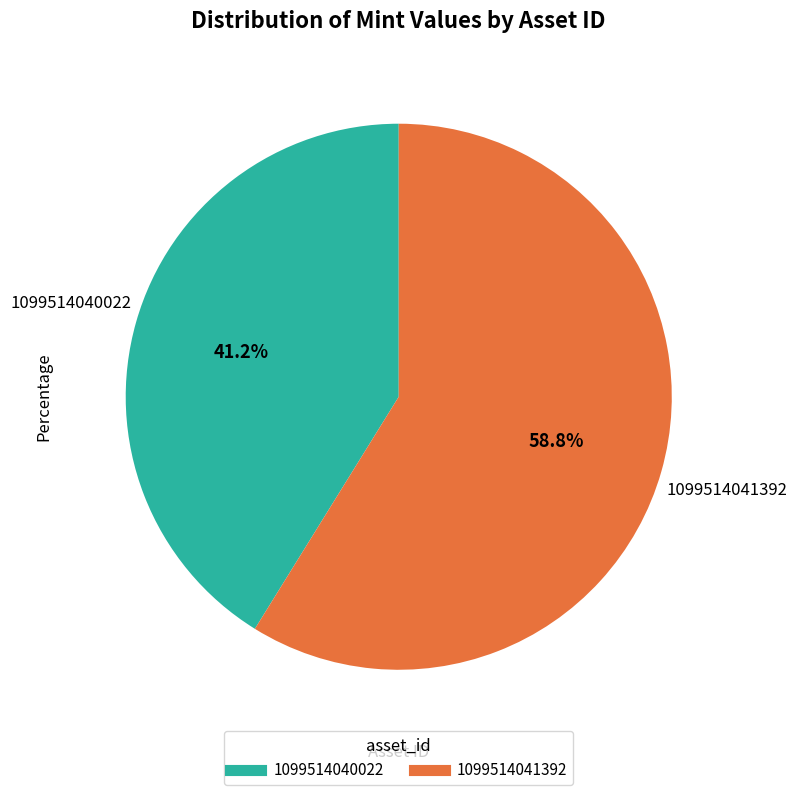

How many slices are in this pie chart?

2